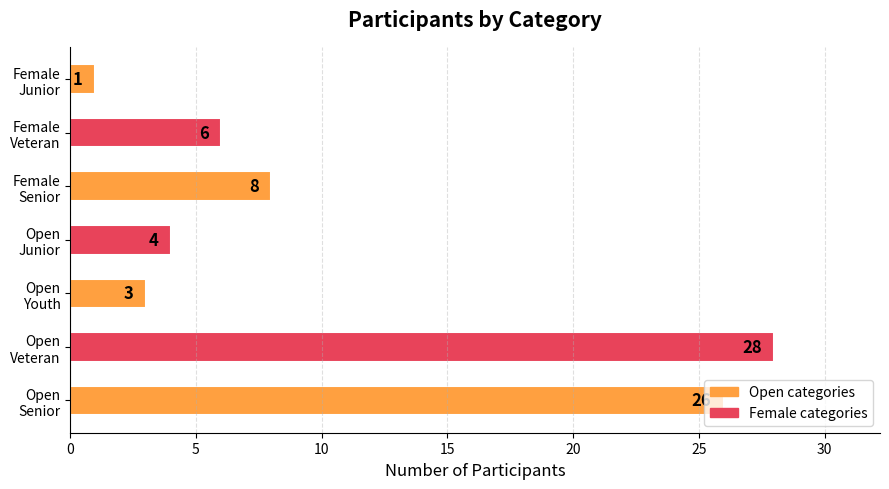

What is the average value?

11